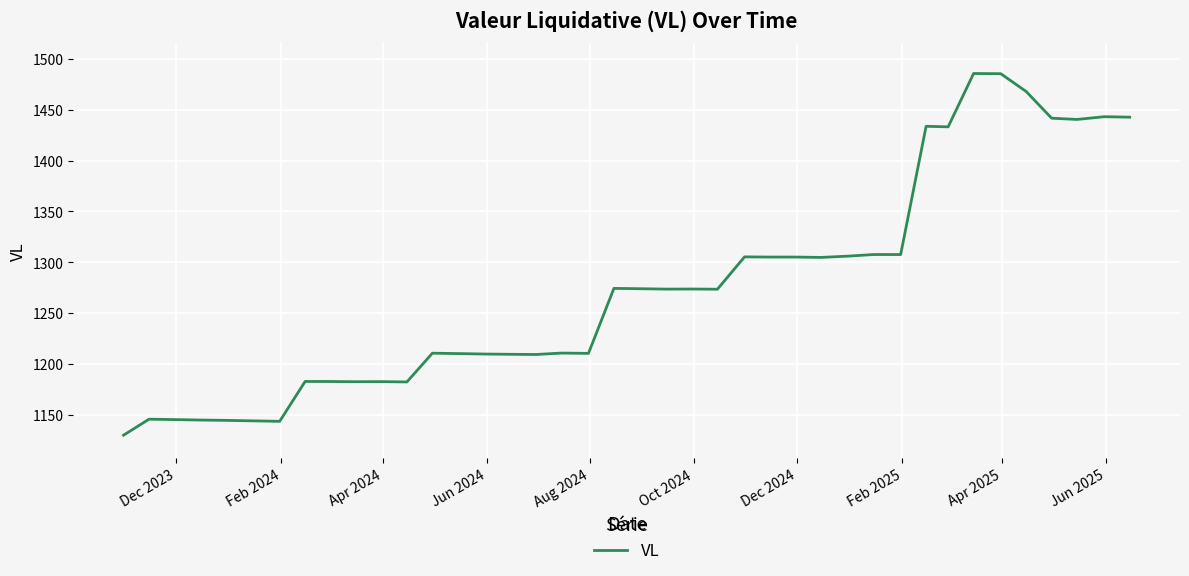

What is the maximum value shown in the chart?

1485.5